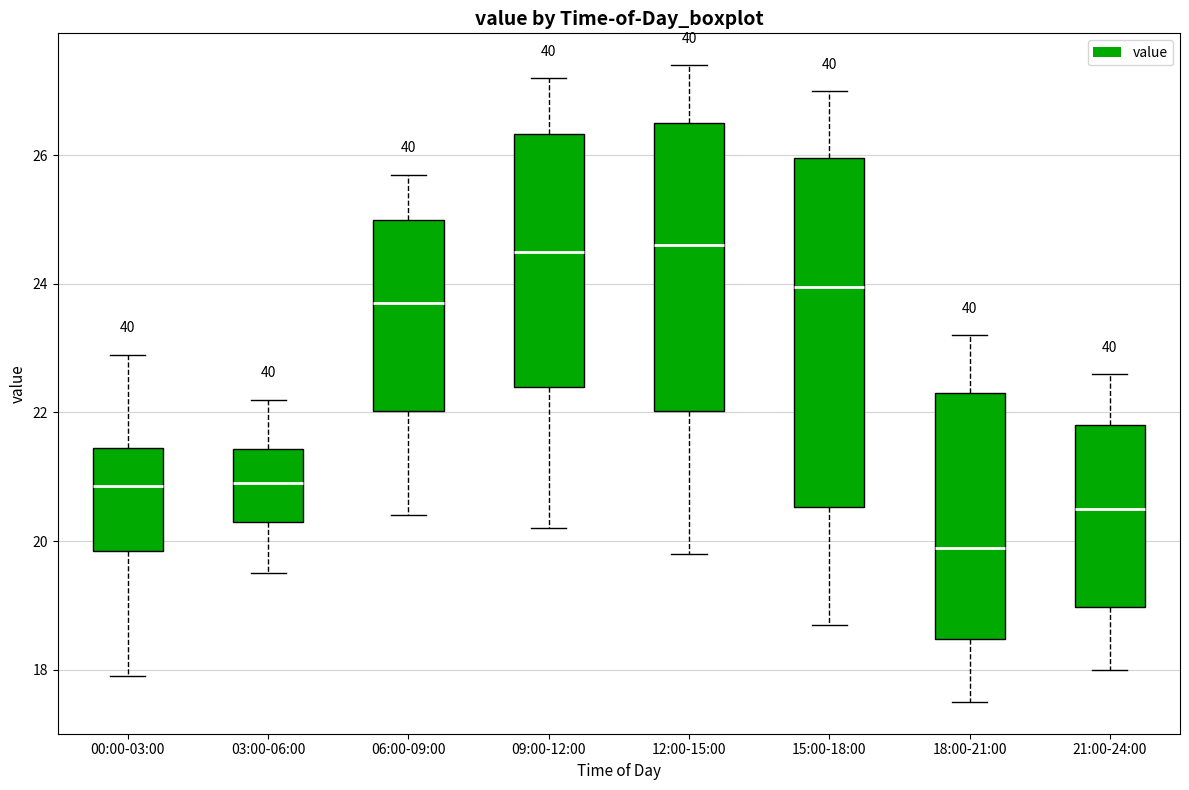

Which box is the tallest, from its lower edge to its upper edge?

15:00-18:00